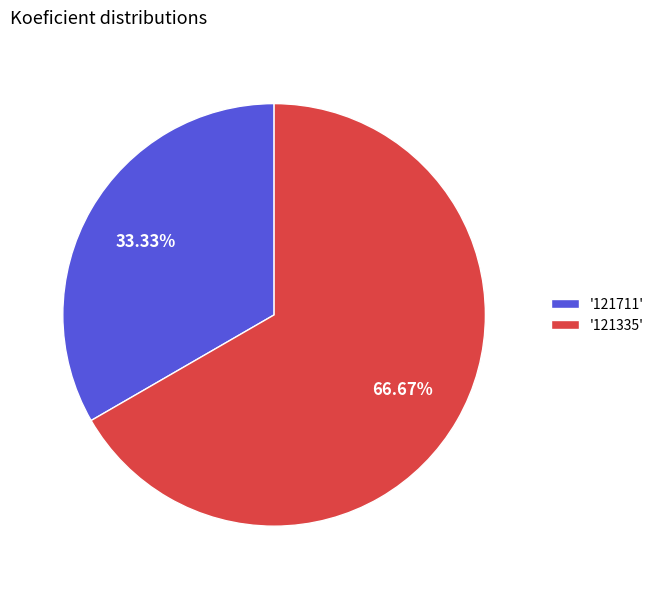

Between '121335' and '121711', which is larger?

'121335'